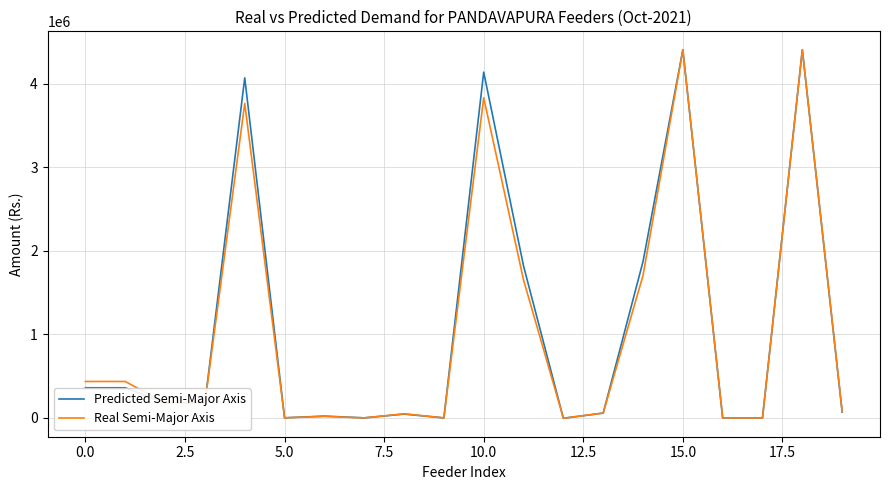

True or false: Real Semi-Major Axis has more than 2 interior local peaks.

True